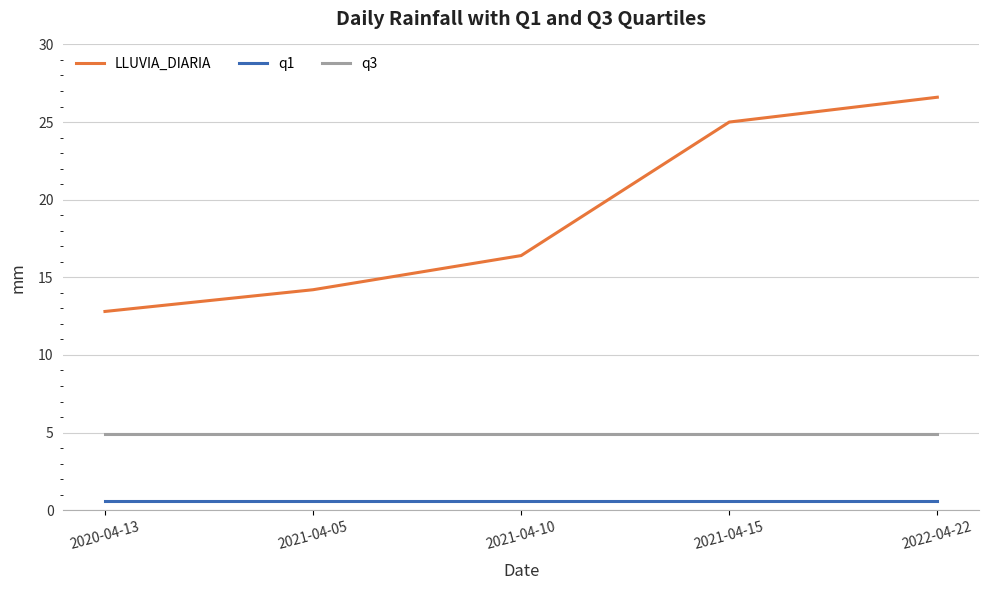

Rank the series by their average value, from lowest to highest.

q1, q3, LLUVIA_DIARIA